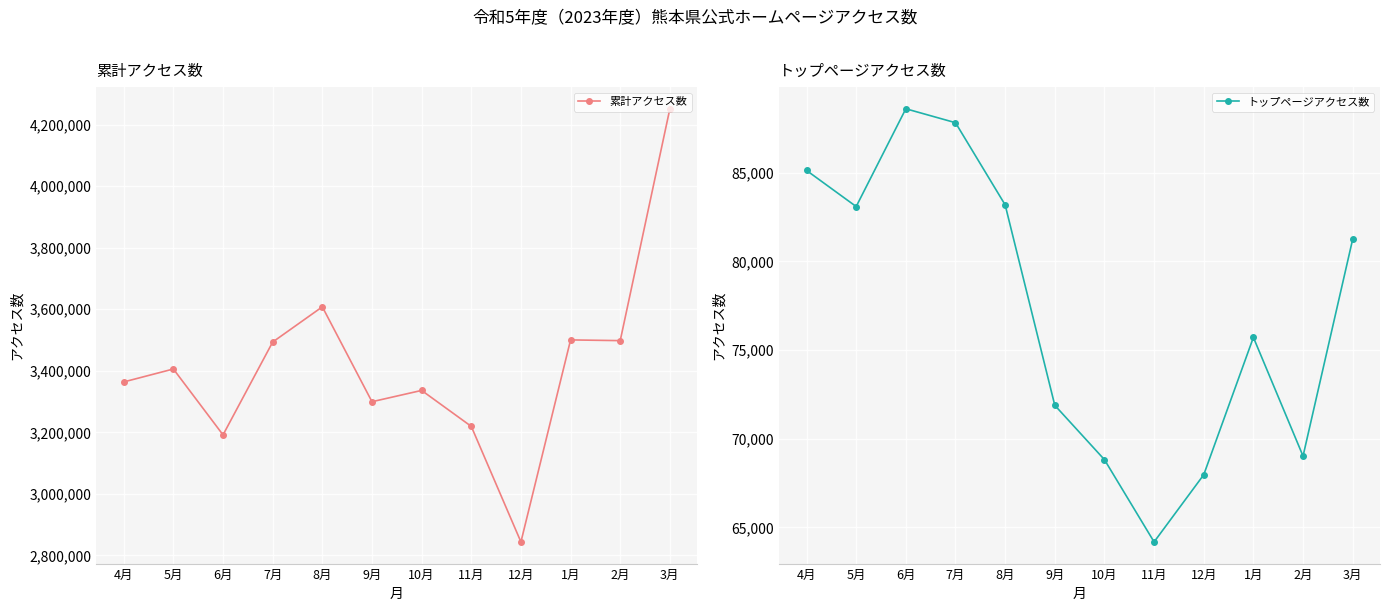

How many interior local valleys does the トップページアクセス数 series have?

3